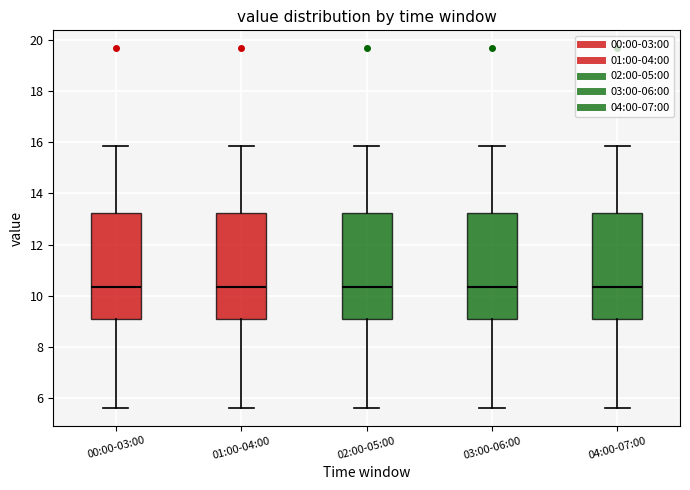

Reading left to right, read every box against the y-axis: the position of its median line, the range the box covers, and the ends of its whiskers. The values are not printed on the chart, so give them approximately, as read against the axis.

00:00-03:00: median 10.4, box 9.0 to 13.2, whiskers 5.6 to 15.8
01:00-04:00: median 10.4, box 9.0 to 13.2, whiskers 5.6 to 15.8
02:00-05:00: median 10.4, box 9.0 to 13.2, whiskers 5.6 to 15.8
03:00-06:00: median 10.4, box 9.0 to 13.2, whiskers 5.6 to 15.8
04:00-07:00: median 10.4, box 9.0 to 13.2, whiskers 5.6 to 15.8